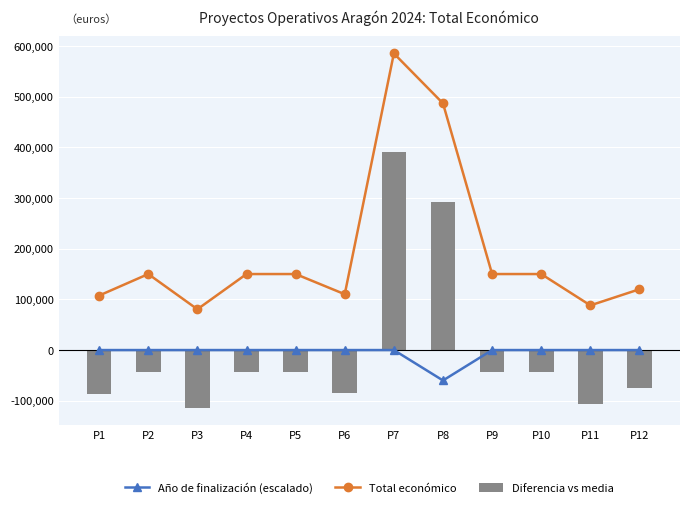

The Total económico series shows 87720.0 at P5. True or false?

False